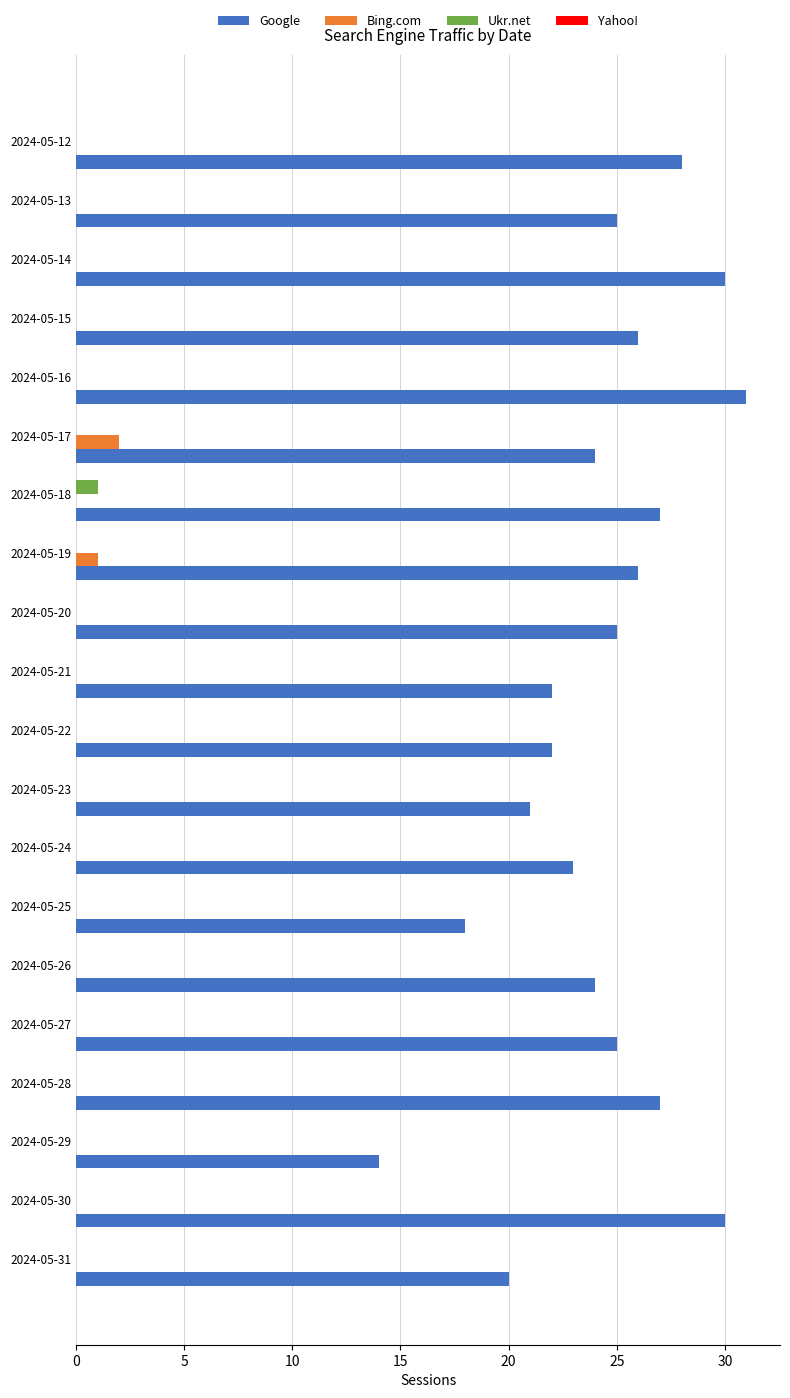

What is the sum of the Google values at 2024-05-17 and 2024-05-27?

49